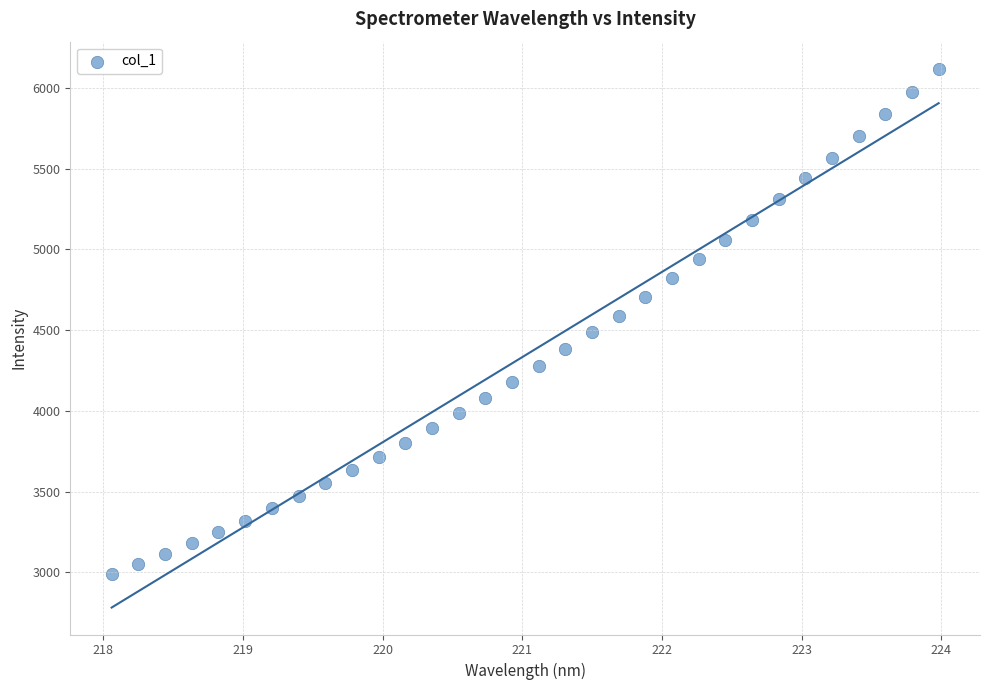

What is the range of X values (max minus min)?

5.9